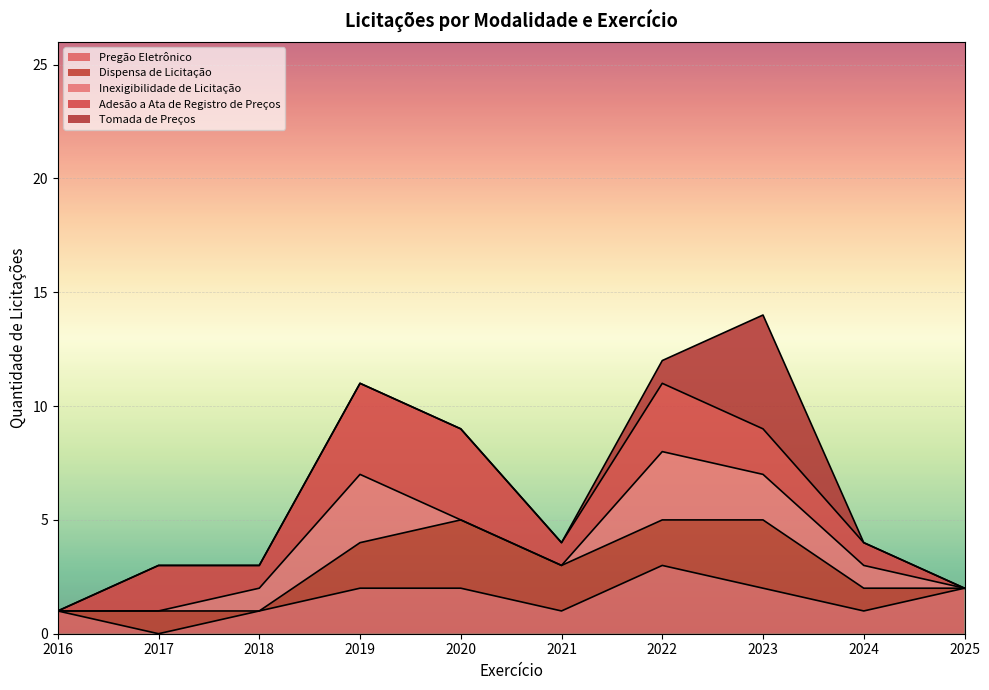

At which label does Pregão Eletrônico reach its minimum?

2017